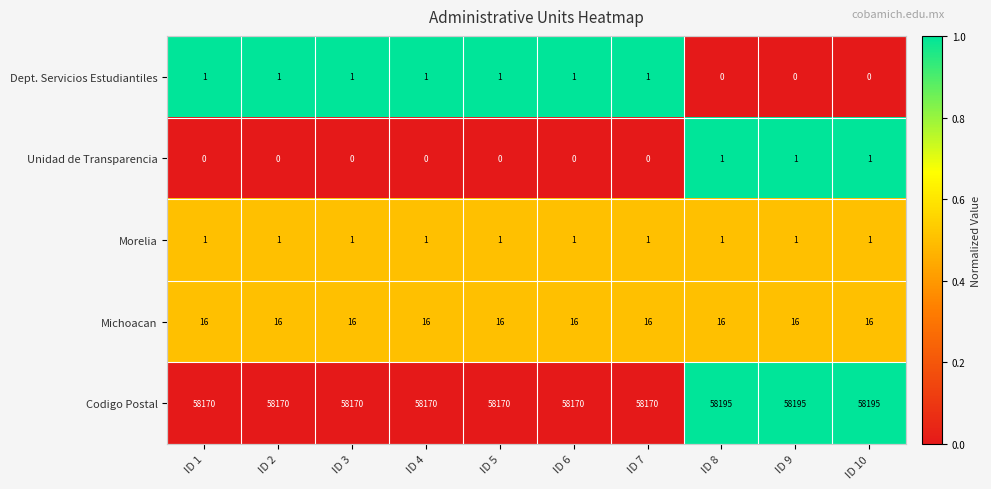

What is the highest value of the Codigo Postal series?

58195